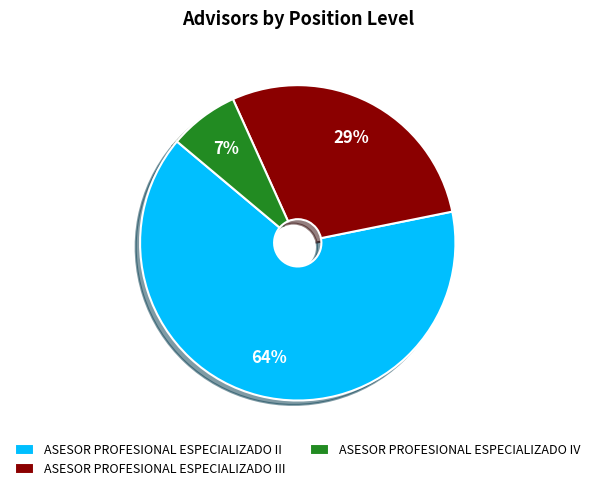

Is the sum of ASESOR PROFESIONAL ESPECIALIZADO II and ASESOR PROFESIONAL ESPECIALIZADO III greater than half?

Yes